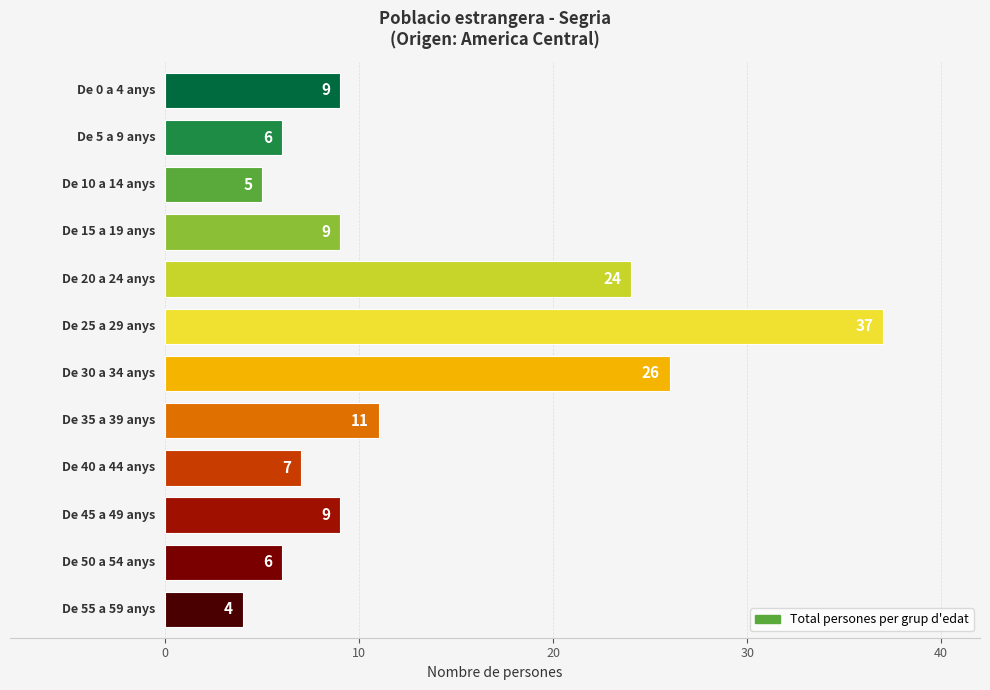

What is the difference between the second highest and minimum values?

22